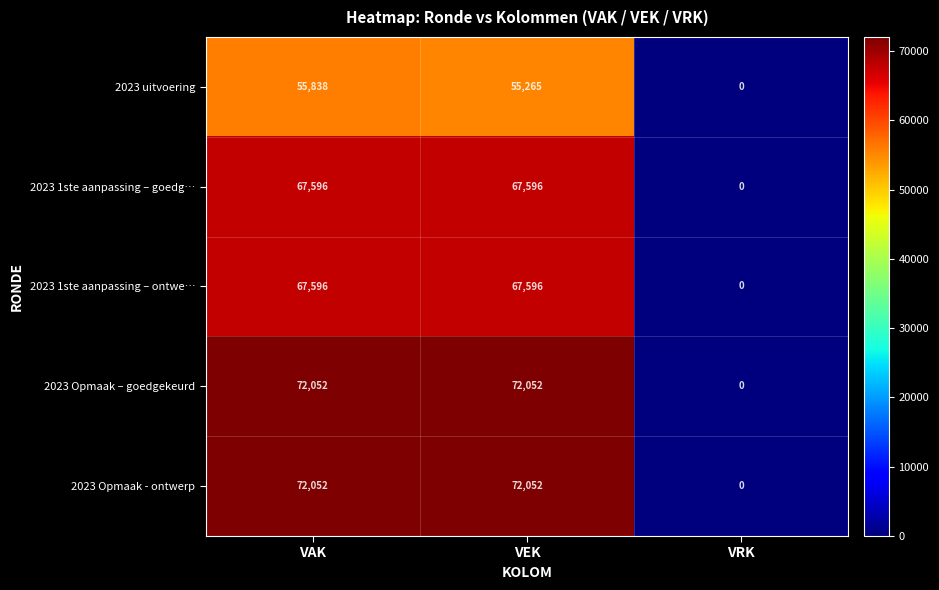

Reading left to right, extract all data points from this chart.

2023 uitvoering: 55838	55265	0
2023 1ste aanpassing – goedg…: 67596	67596	0
2023 1ste aanpassing – ontwe…: 67596	67596	0
2023 Opmaak – goedgekeurd: 72052	72052	0
2023 Opmaak - ontwerp: 72052	72052	0